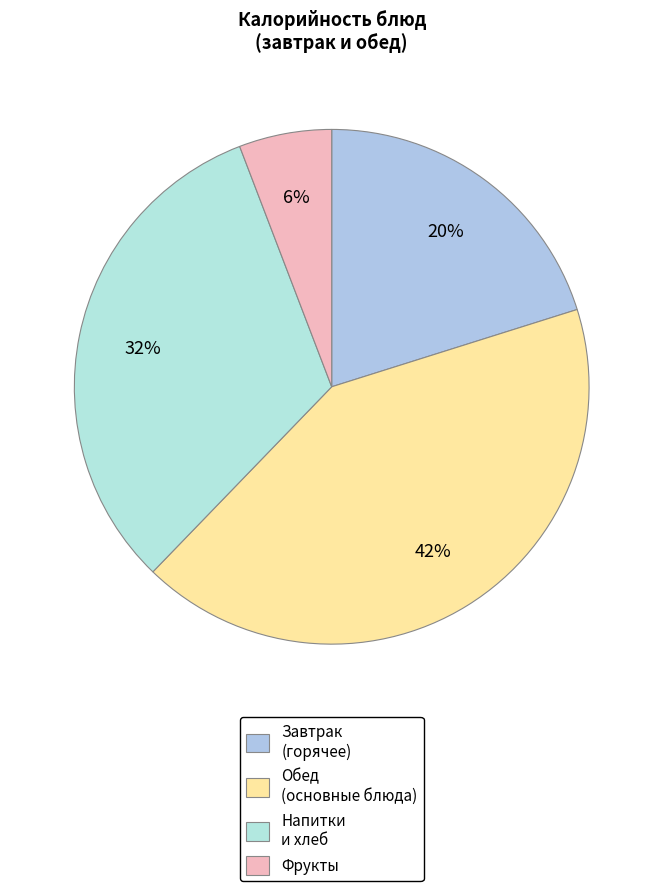

How many segments does this pie chart have?

4